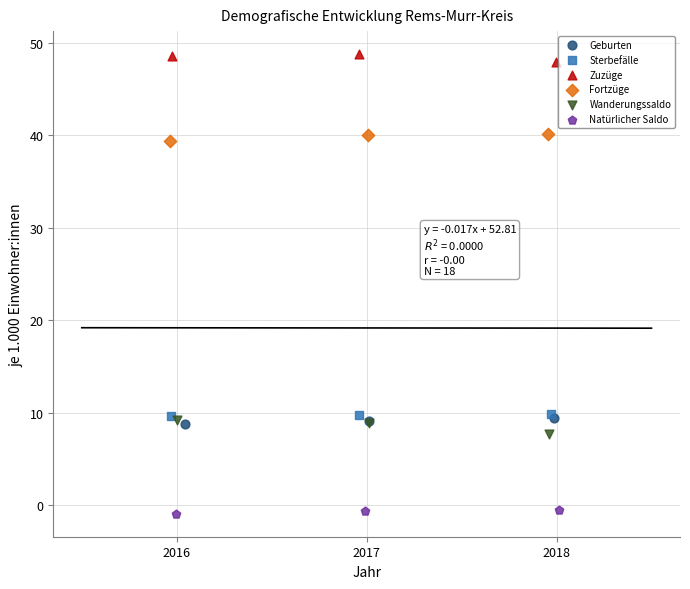

Which series reaches the minimum Y coordinate?

Natürlicher Saldo